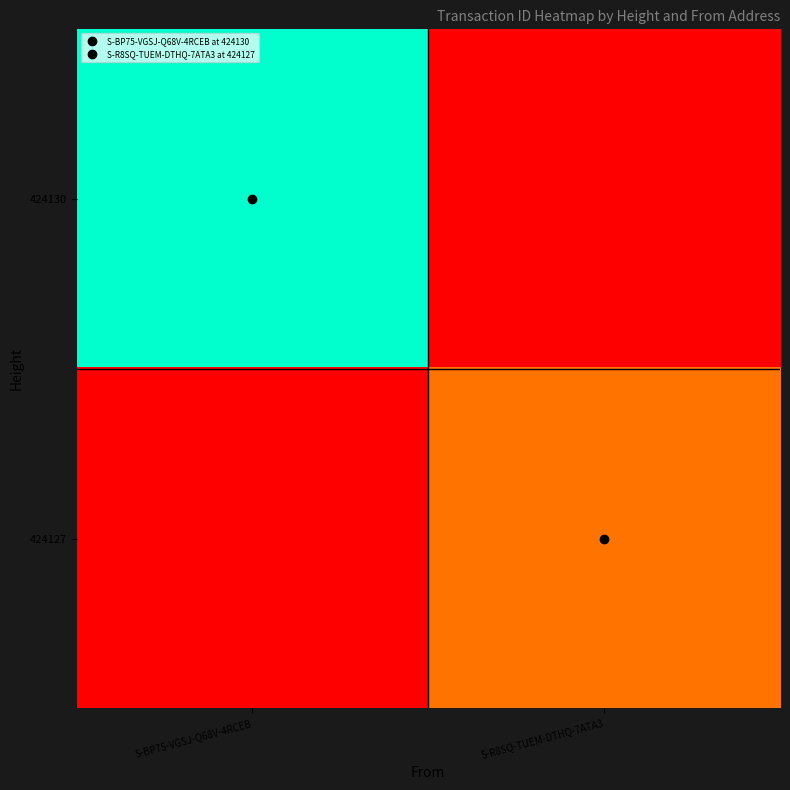

List the series in order of their peak value, highest first.

424130, 424127